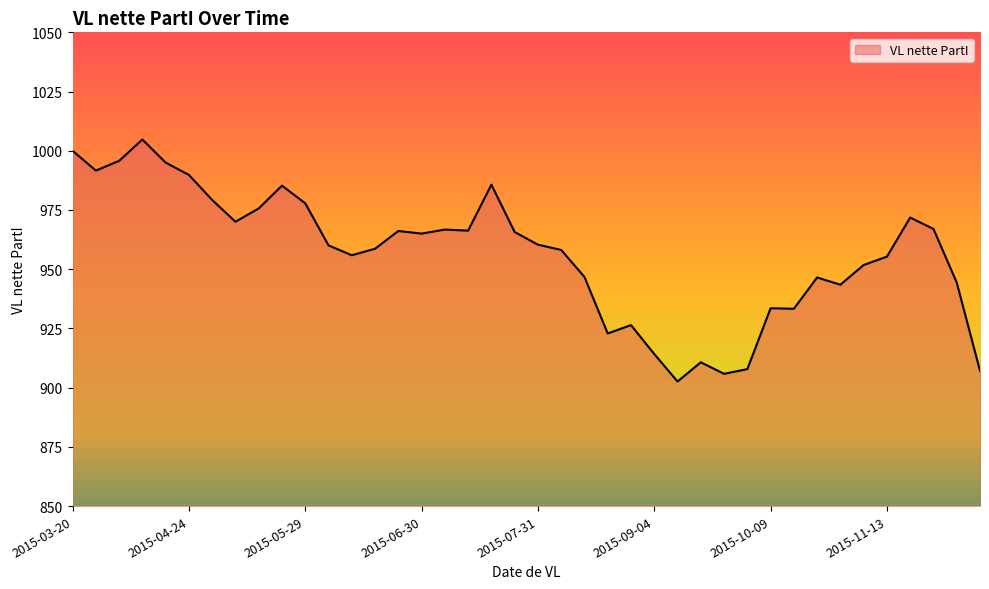

What is the smallest value displayed?

902.6